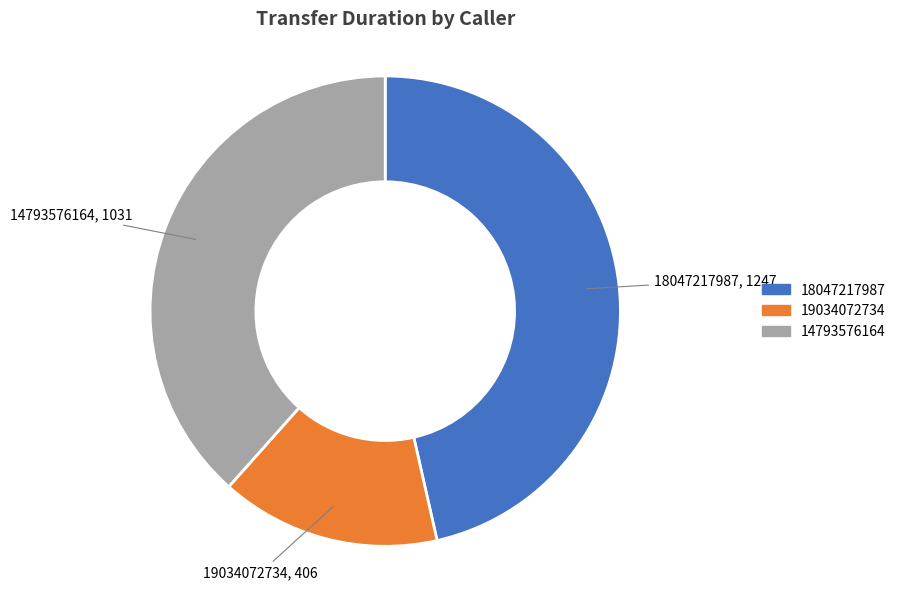

Which category has the biggest portion of the pie?

18047217987